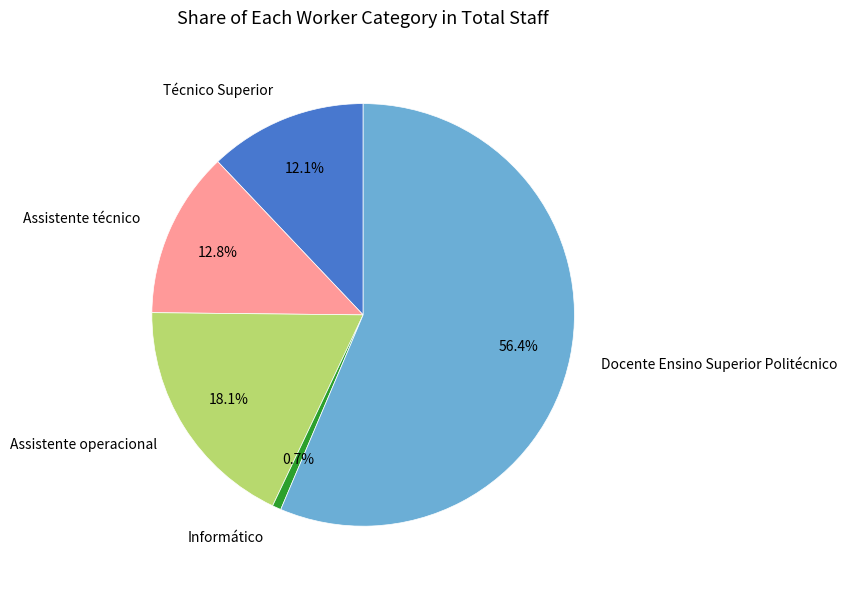

What is the smallest slice in the pie chart?

Informático